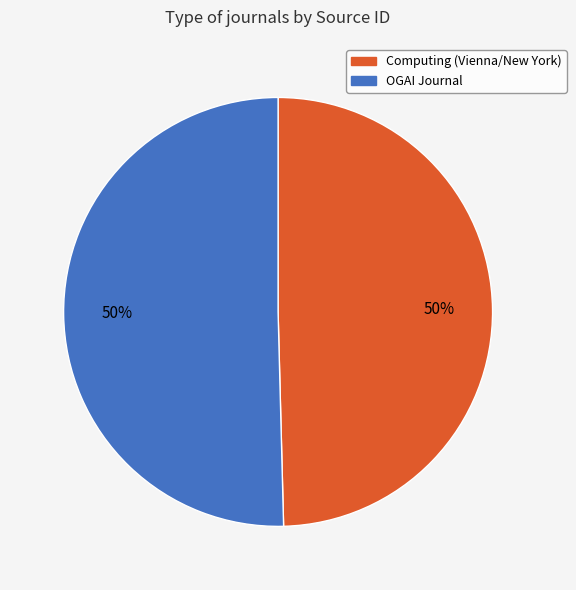

To the nearest percent, what portion does OGAI Journal represent?

50%